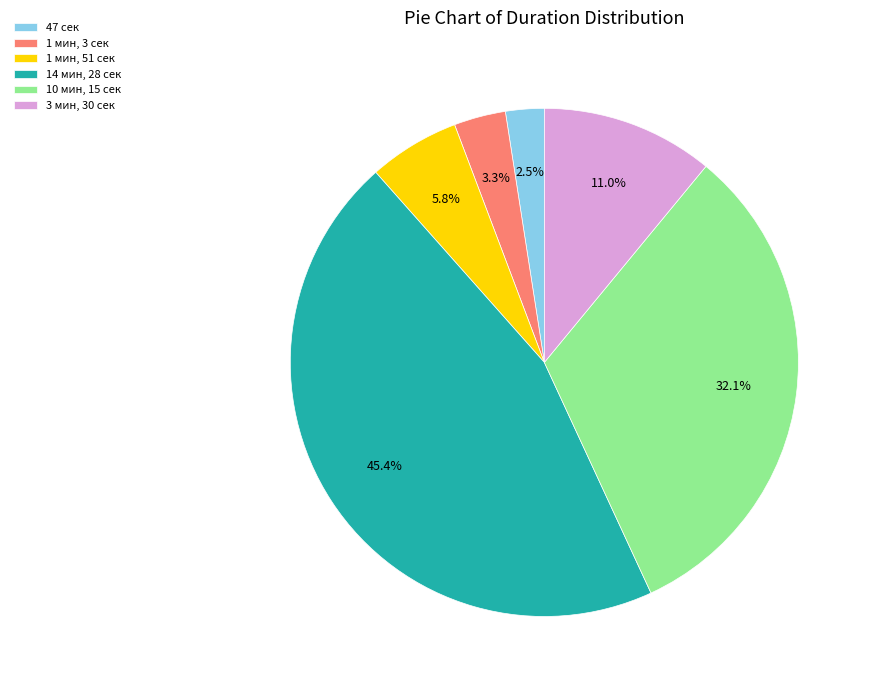

Which slice is the smallest?

47 сек